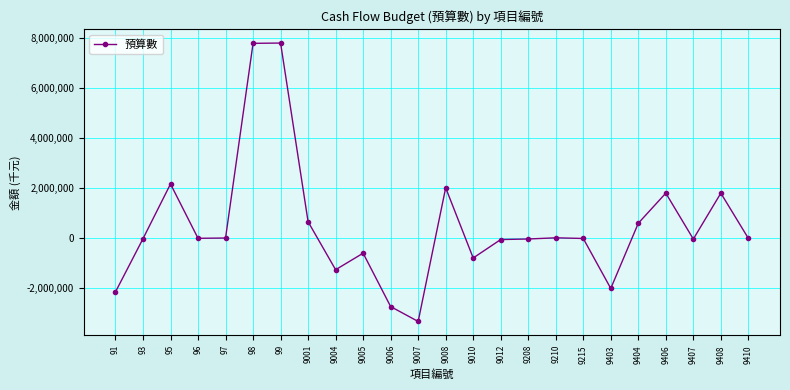

What is the value of the 7th point from the left?

7785395